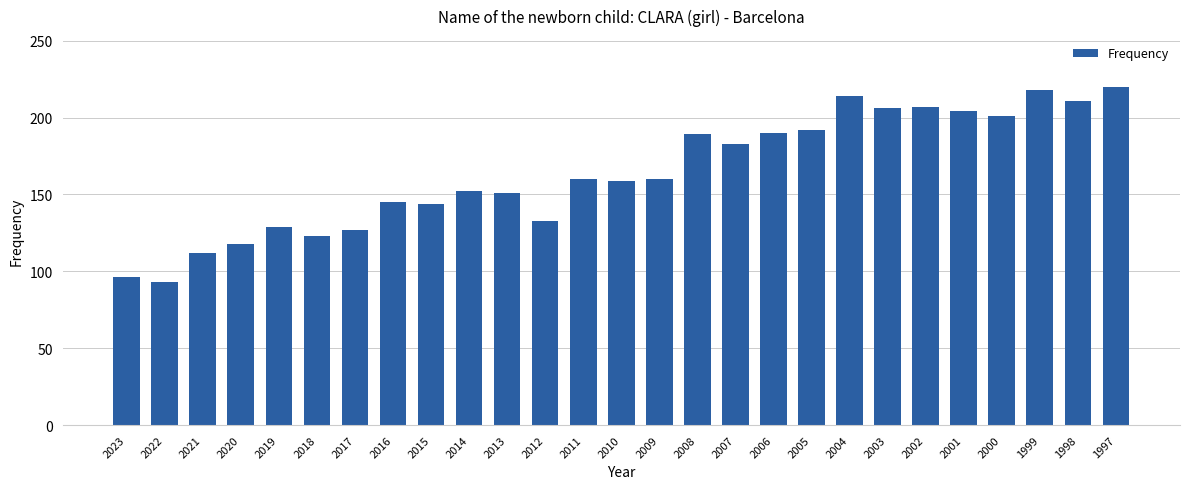

What is the value of the 12th bar from the left?

133